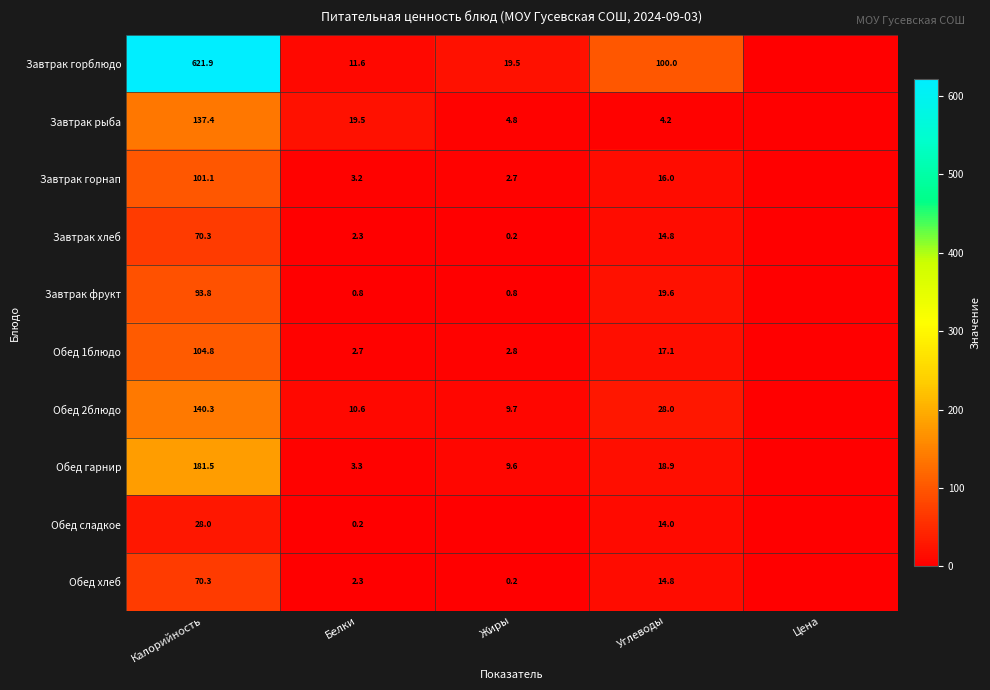

Between Белки and Цена, which is larger?

Белки